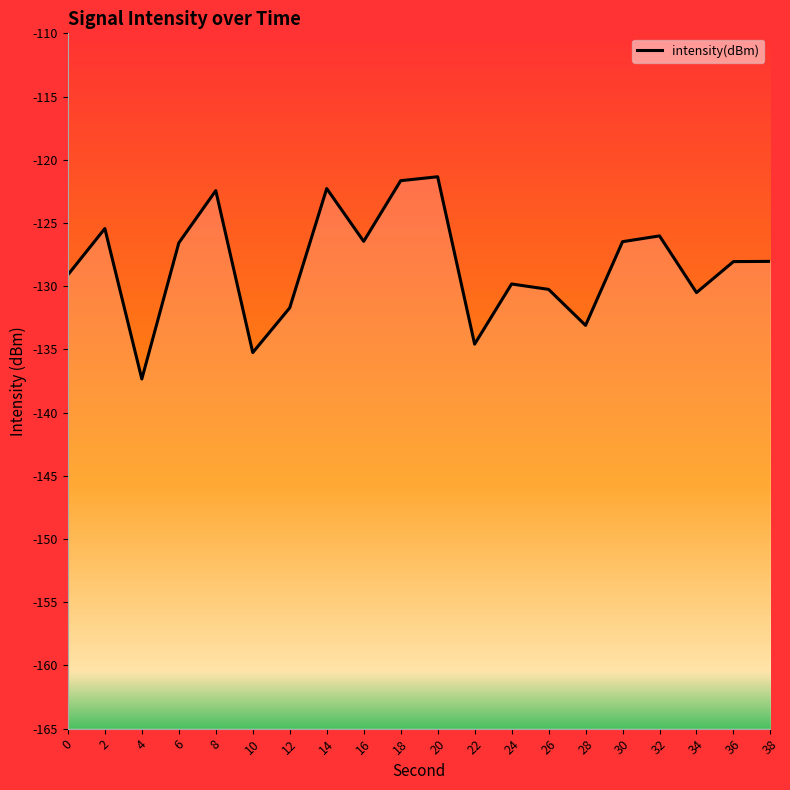

At which category does the data reach its first local peak?

2